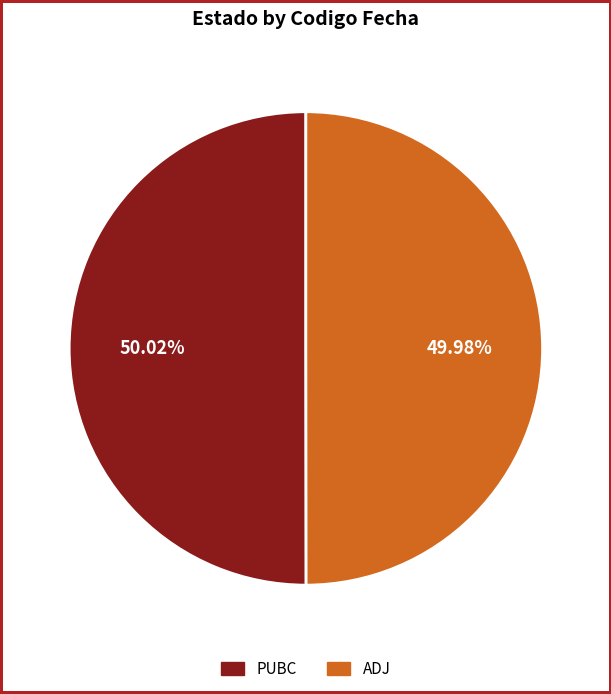

How many slices are in this pie chart?

2